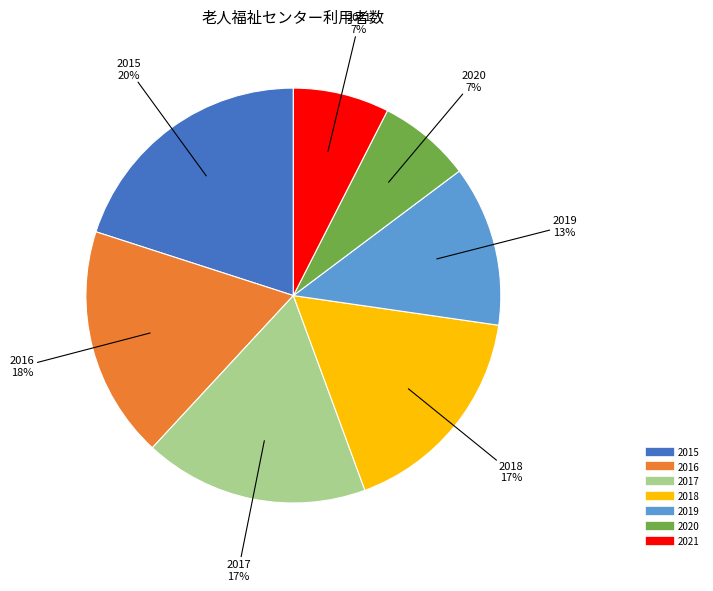

To the nearest percent, what is the difference between the largest and smallest slice percentages?

13%